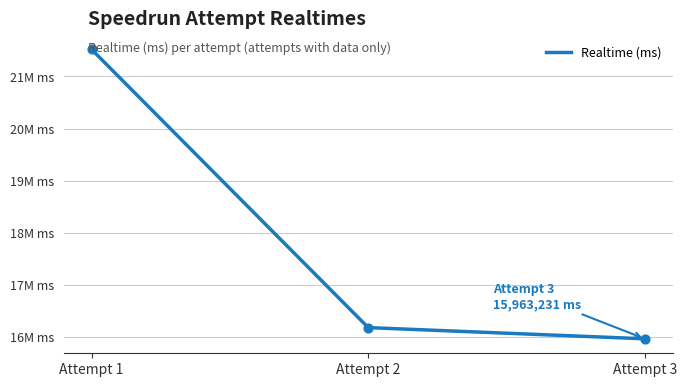

What is the change in value from Attempt 1 to Attempt 2?

-5339698